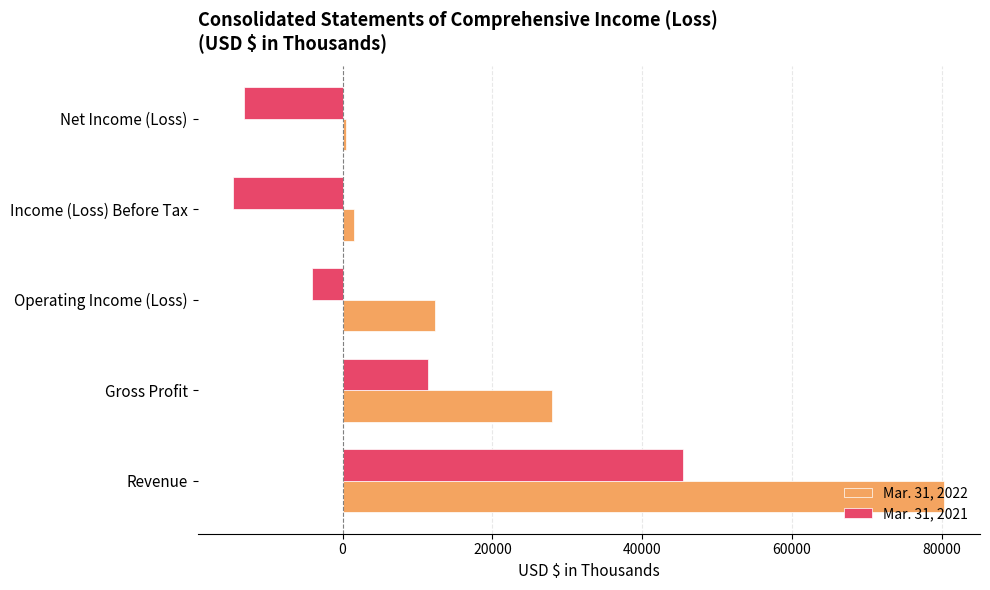

The Mar. 31, 2022 series shows 43426 at Gross Profit. True or false?

False